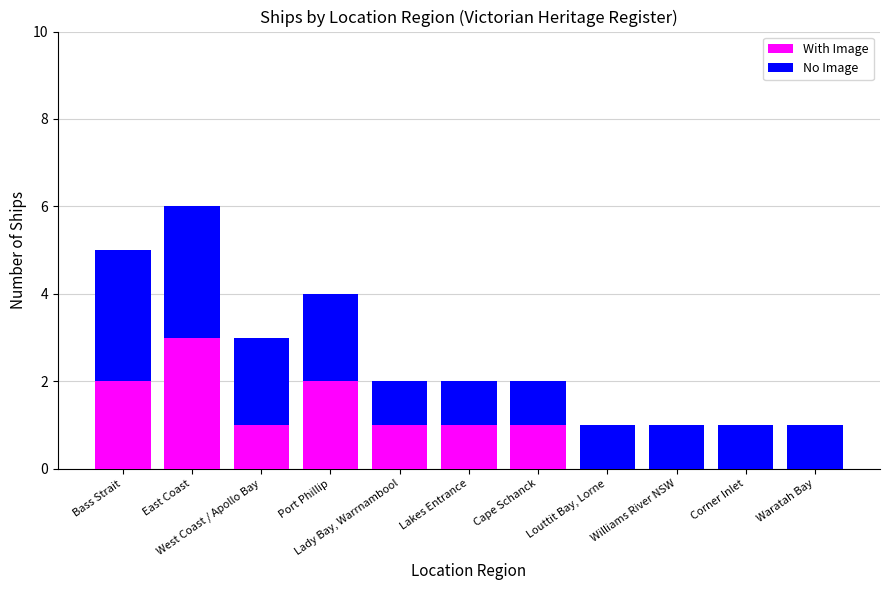

What is the sum of all With Image values?

11